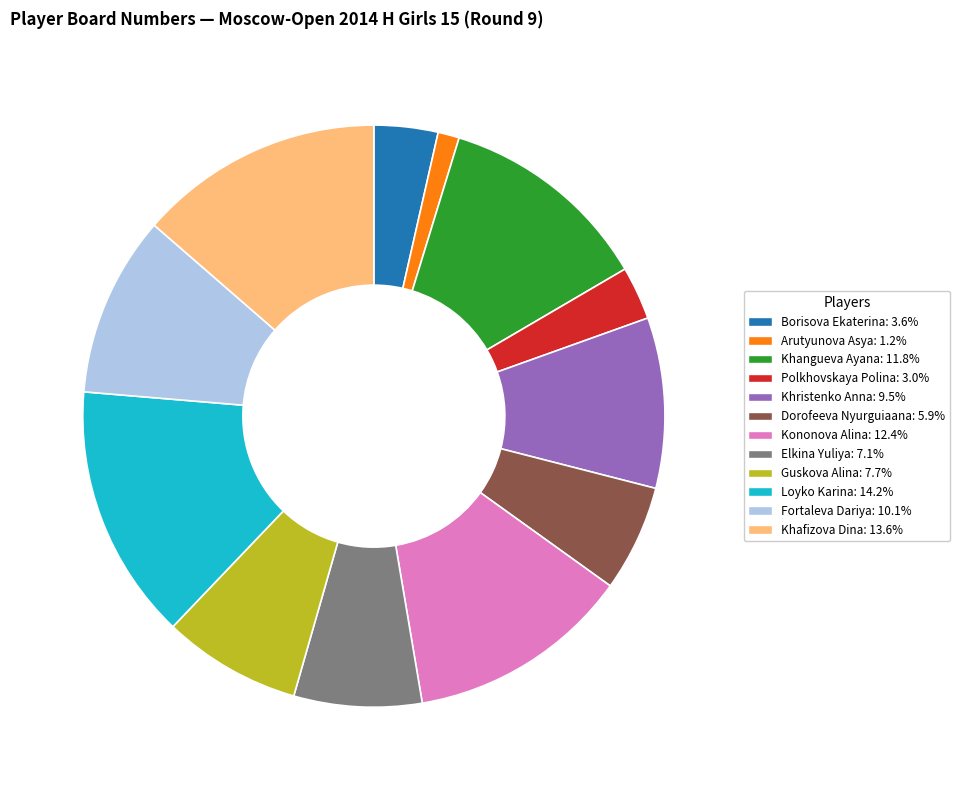

Which has a higher value, Loyko Karina or Borisova Ekaterina?

Loyko Karina